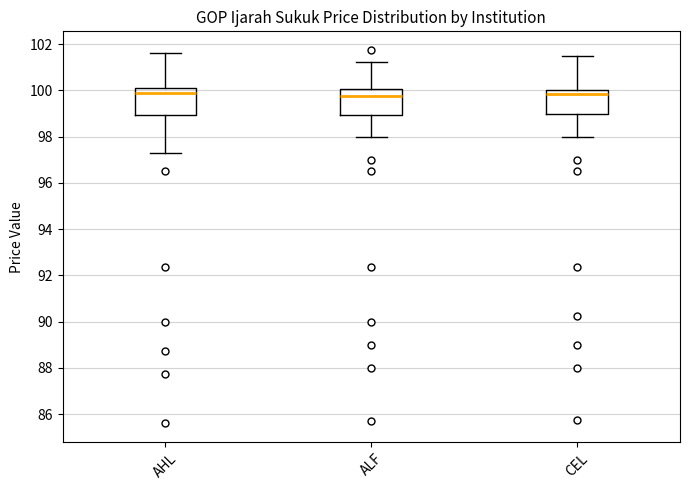

Where does the upper whisker of the box for CEL end on the y-axis? The values are not printed on the chart, so give them approximately, as read against the axis.

101.6